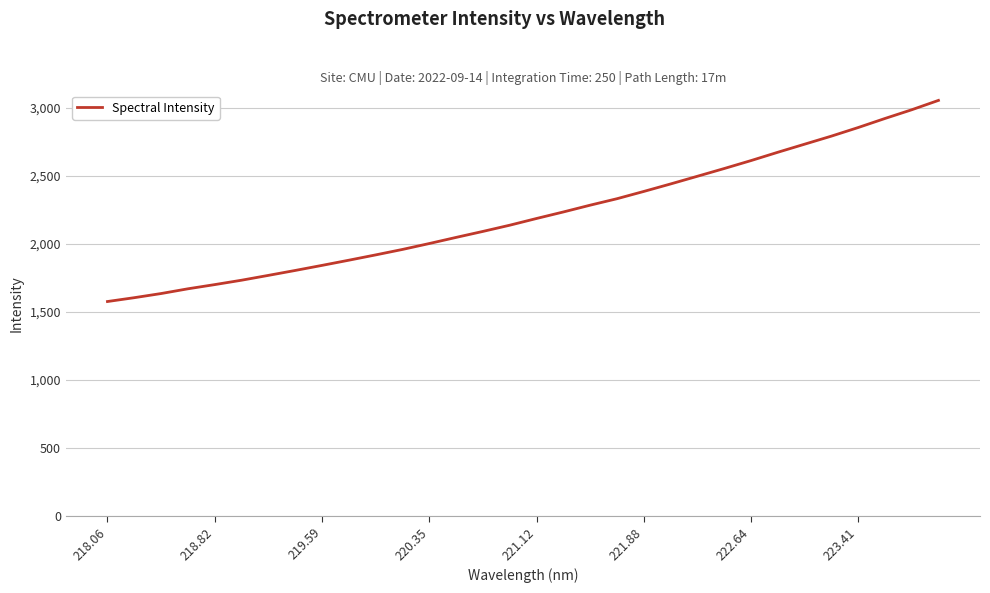

What is the smallest value displayed?

1576.6